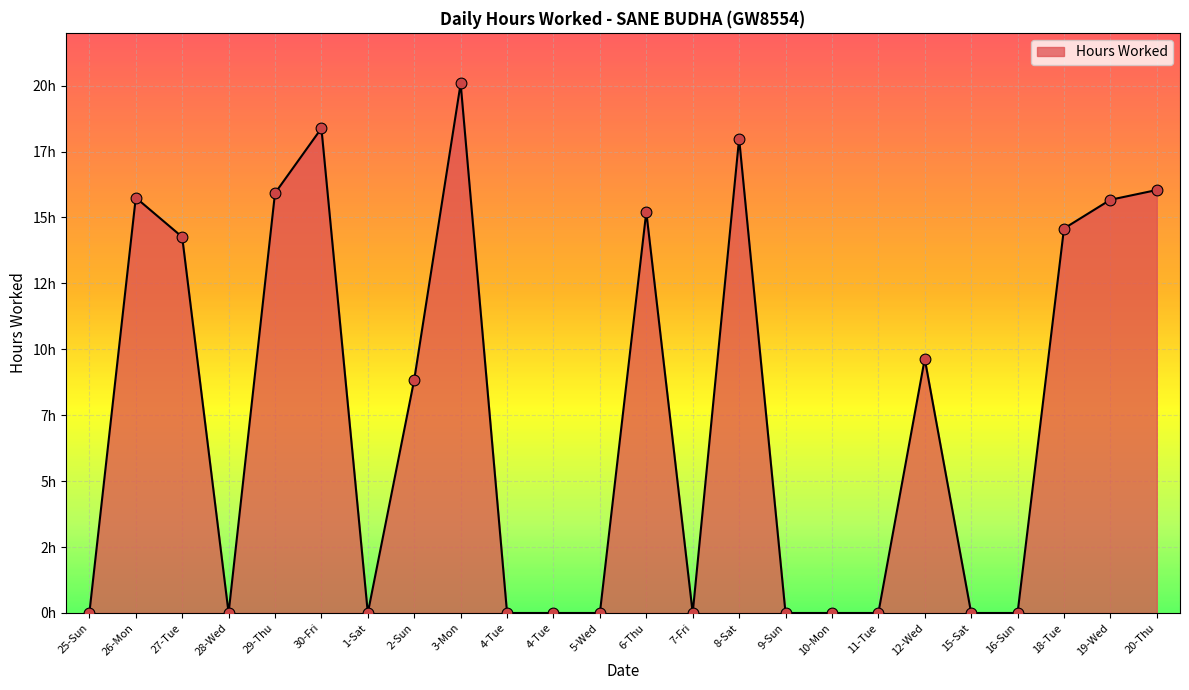

What is the change in value from 8-Sat to 11-Tue?

-18.0